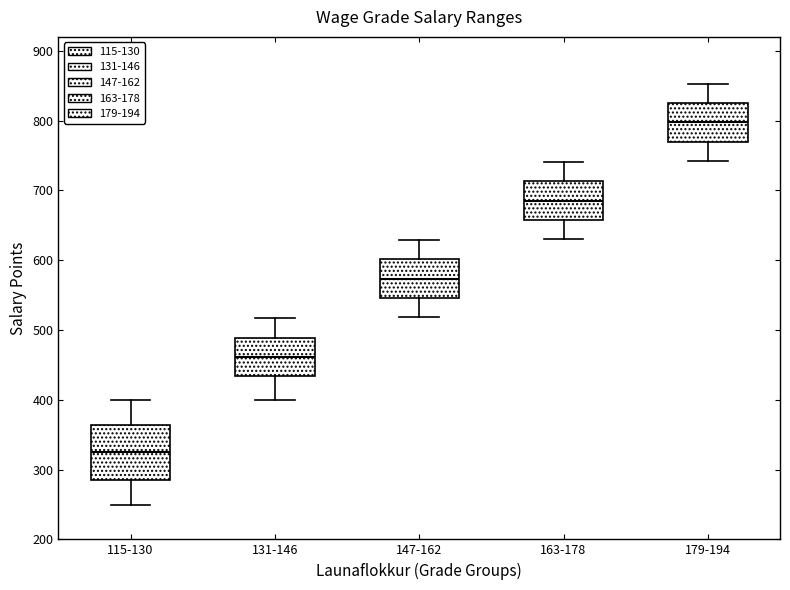

Where does the median line of the box for 115-130 sit on the y-axis? The values are not printed on the chart, so give them approximately, as read against the axis.

320